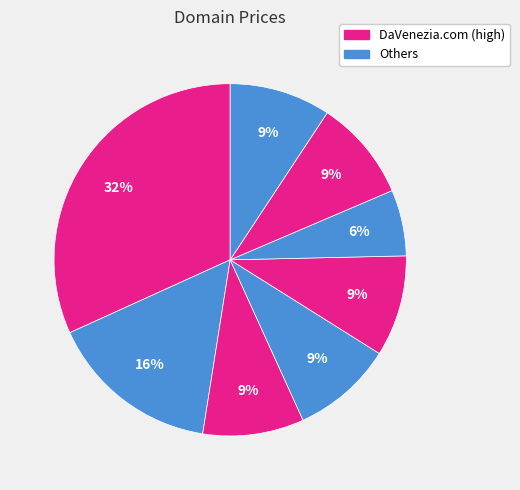

Count the number of slices in the pie.

8